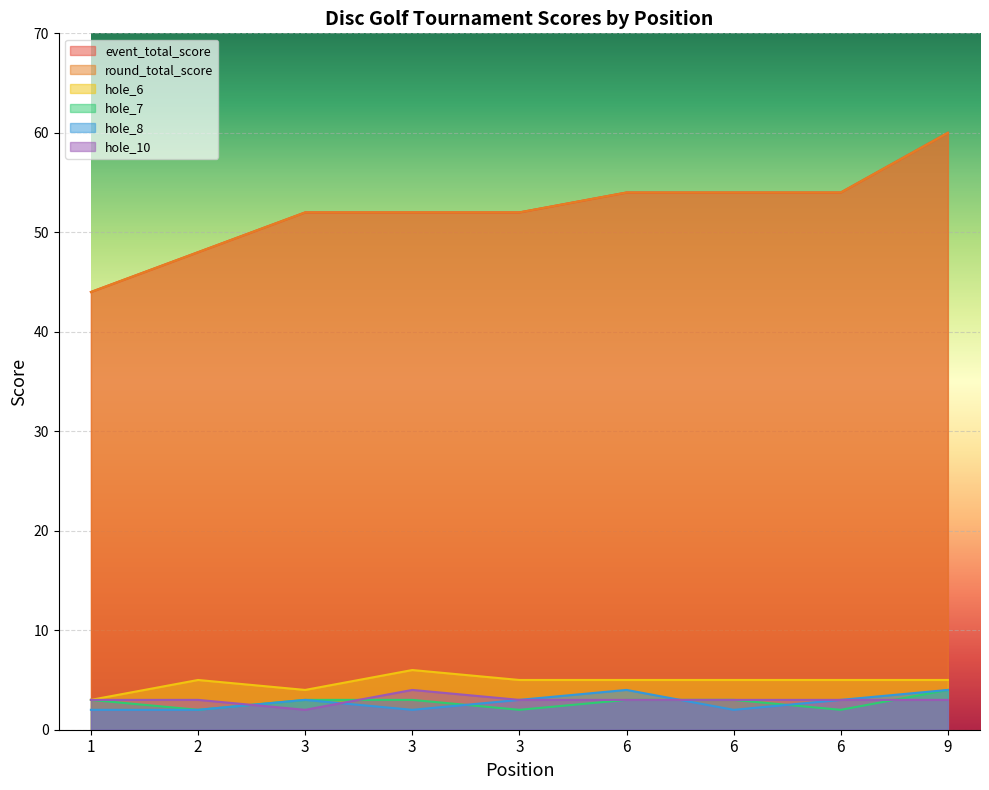

Reading right to left, list all the values displayed in this chart.

event_total_score: 60	54	54	54	52	52	52	48	44
round_total_score: 60	54	54	54	52	52	52	48	44
hole_6: 5	5	5	5	5	6	4	5	3
hole_7: 4	2	3	3	2	3	3	2	3
hole_8: 4	3	2	4	3	2	3	2	2
hole_10: 3	3	3	3	3	4	2	3	3